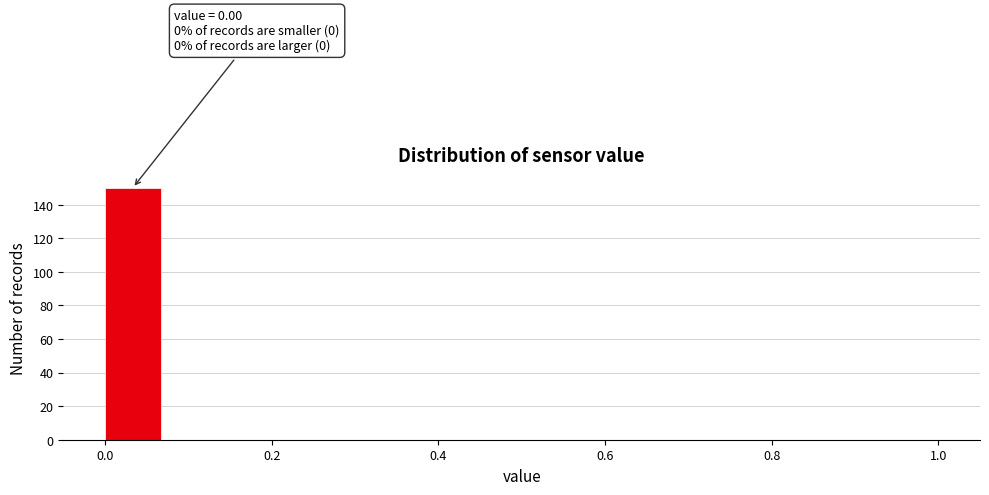

Around what value on the x-axis is the tallest bar? Give the approximate position of its centre, as read against the axis.

0.04